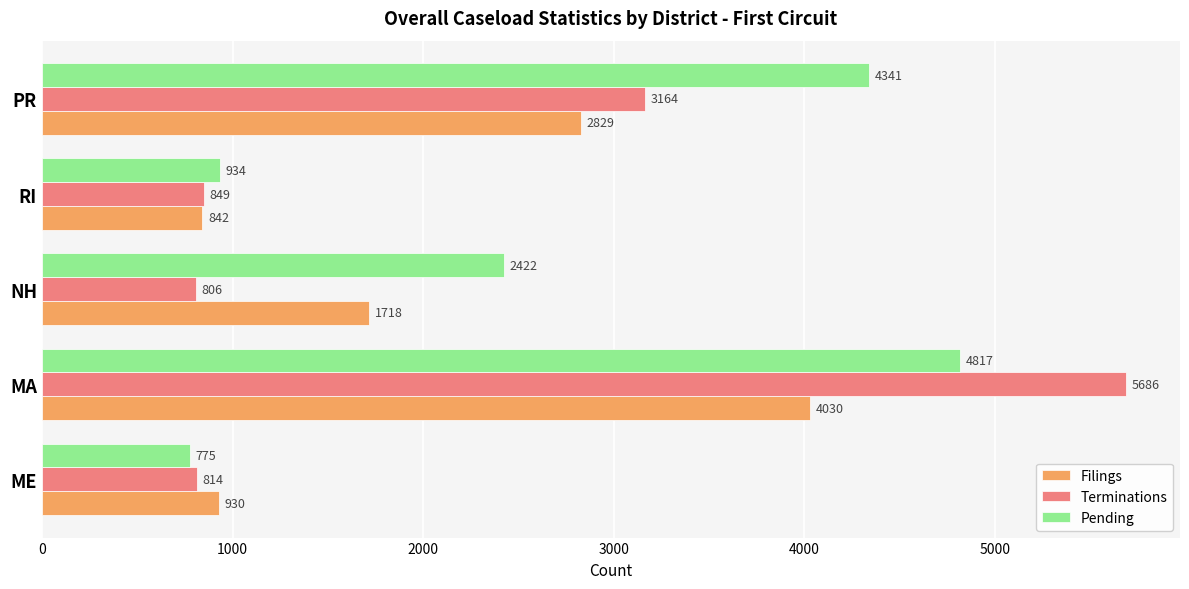

Which series changed the most between ME and RI?

Pending